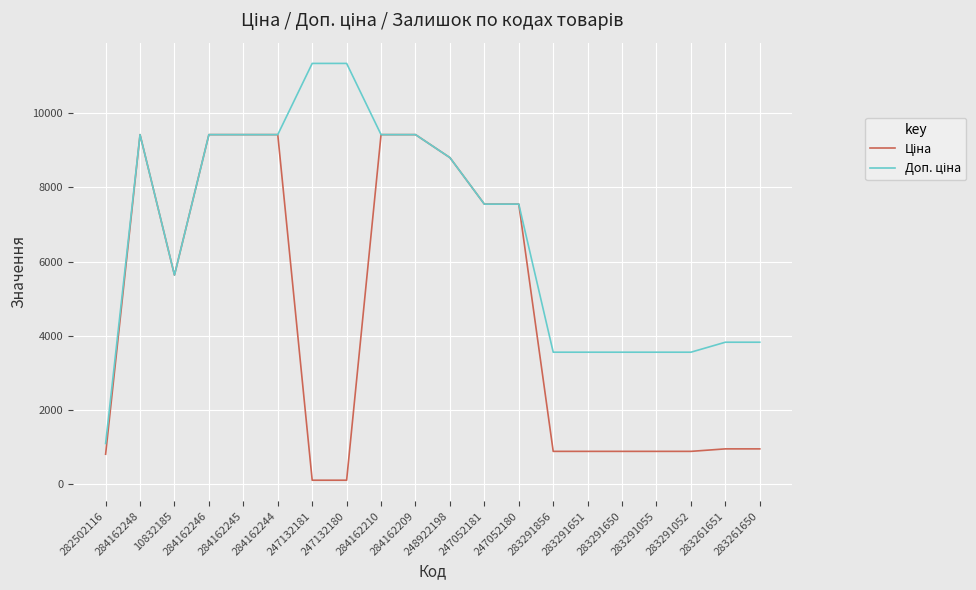

What is the maximum value shown in the chart?

11334.0